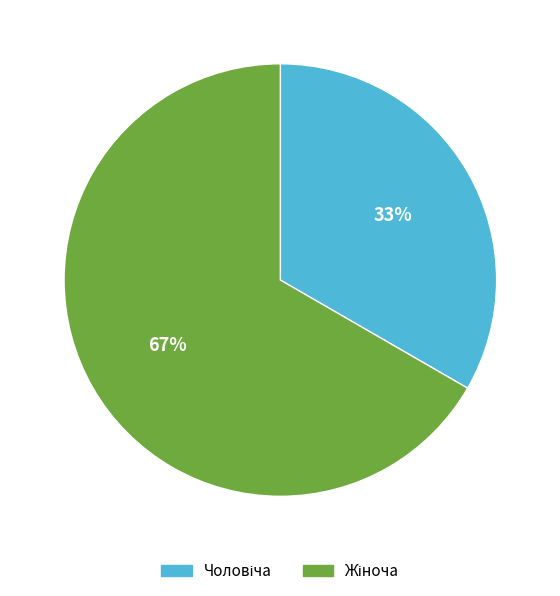

To the nearest percent, what is the average slice percentage?

50%